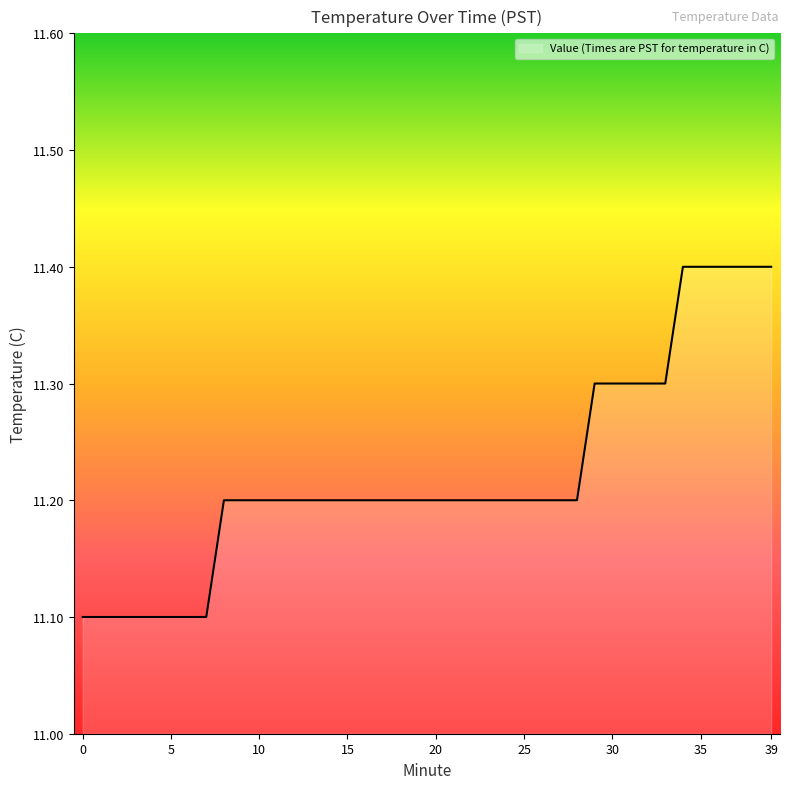

What is the difference between the maximum and minimum values?

0.3